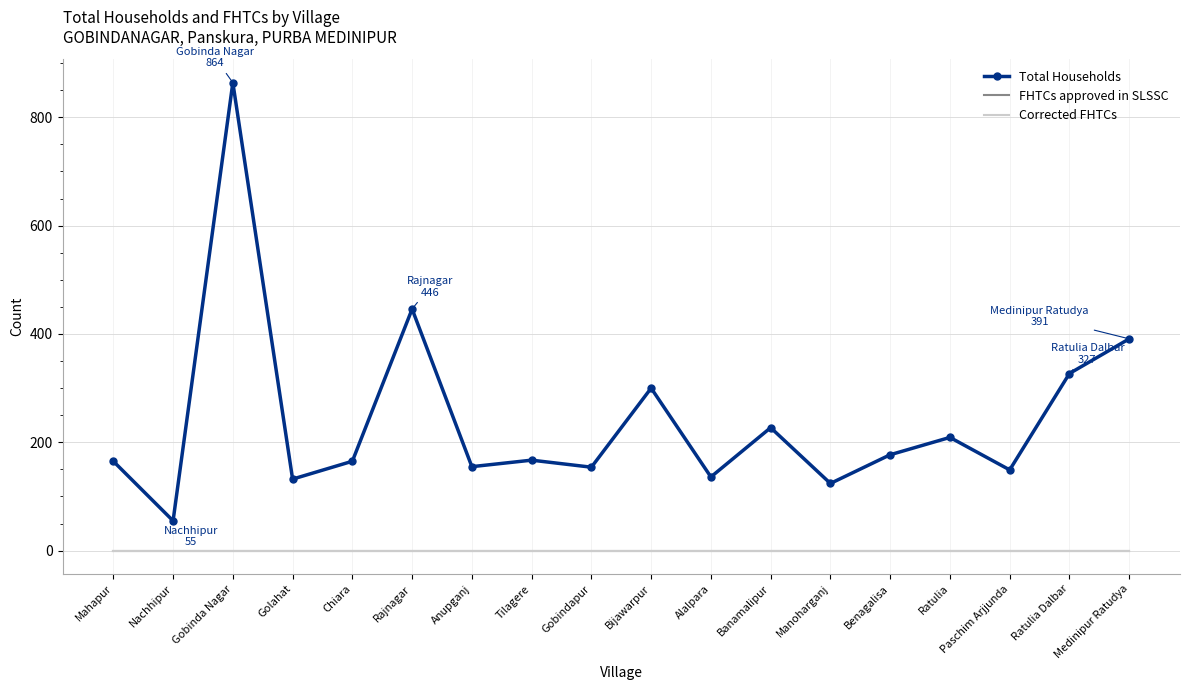

Which category has the lowest value in the Corrected FHTCs series?

Mahapur